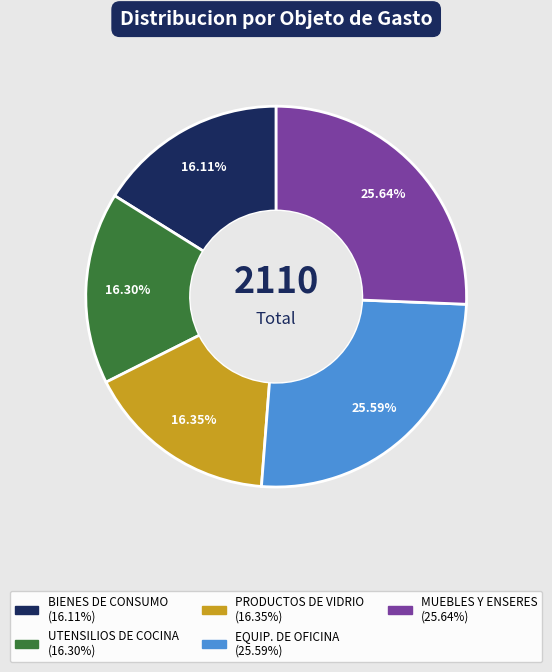

Is there a majority slice in this chart?

No